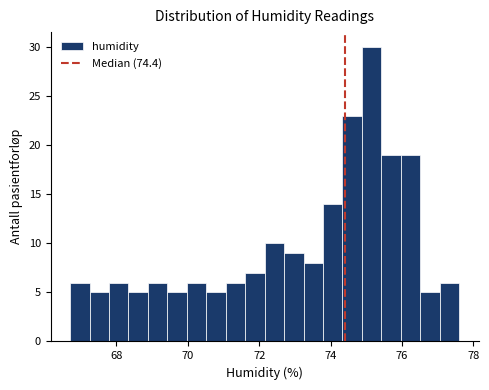

Read against the x-axis, roughly where is the centre of the tallest bar?

75.2